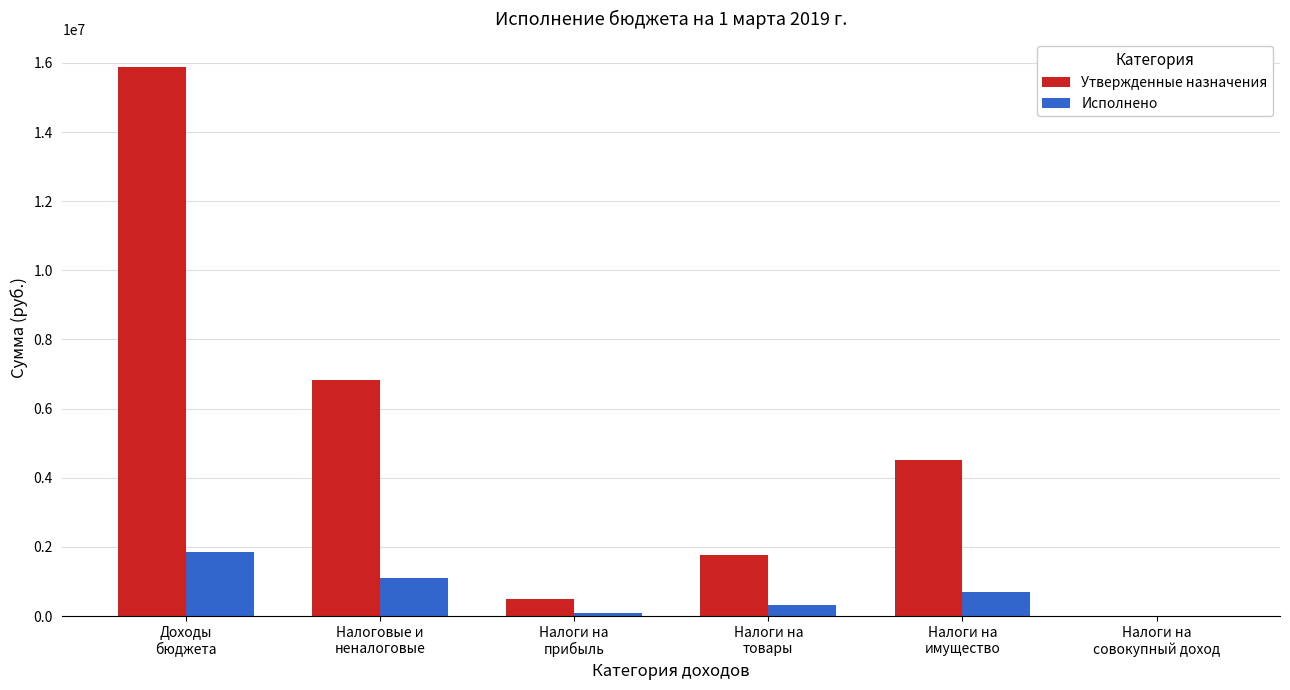

The Исполнено series shows 77542.2 at Налоги на
прибыль. True or false?

True